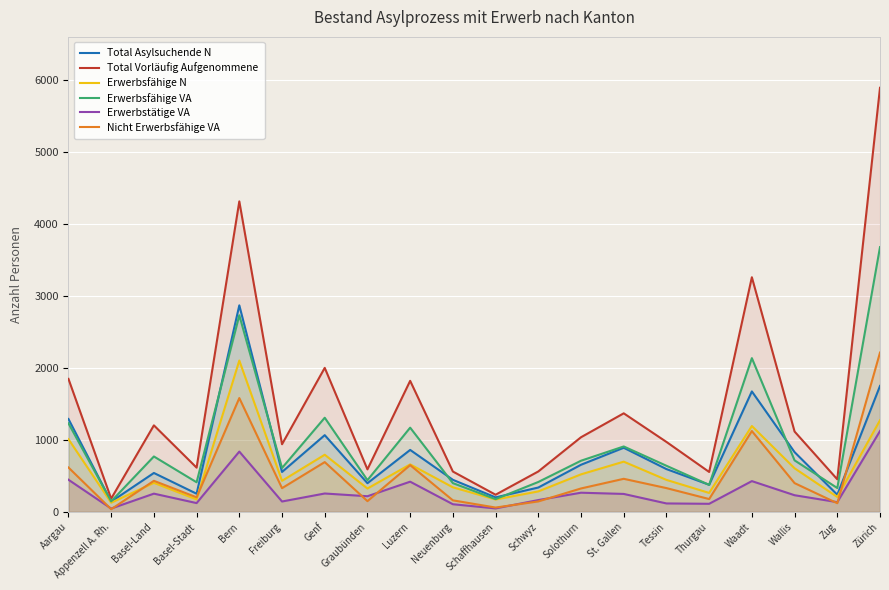

Reading left to right, transcribe all the data shown in this chart.

Total Asylsuchende N: 1290	143	541	253	2868	555	1066	399	861	446	202	339	655	891	595	377	1673	830	239	1749
Total Vorläufig Aufgenommene: 1847	185	1202	615	4311	940	2000	591	1820	561	239	562	1037	1369	972	555	3258	1116	453	5888
Erwerbsfähige N: 1010	128	404	174	2102	432	794	325	660	342	173	285	522	698	445	264	1193	606	208	1273
Erwerbsfähige VA: 1230	147	770	412	2730	610	1308	441	1170	400	178	416	711	909	641	376	2135	716	332	3676
Erwerbstätige VA: 447	47	254	123	838	145	256	218	420	107	49	165	267	250	118	113	428	232	136	1123
Nicht Erwerbsfähige VA: 617	38	432	203	1581	330	692	150	650	161	61	146	326	460	331	179	1123	400	121	2212